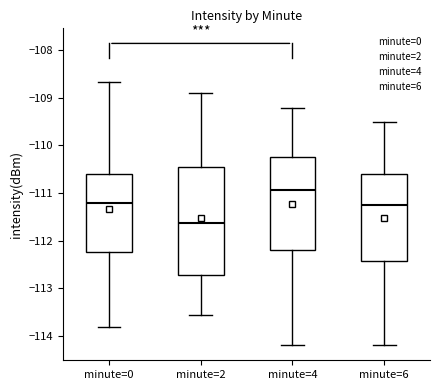

Where does the upper whisker of the box for minute=6 end on the y-axis? The values are not printed on the chart, so give them approximately, as read against the axis.

-109.5